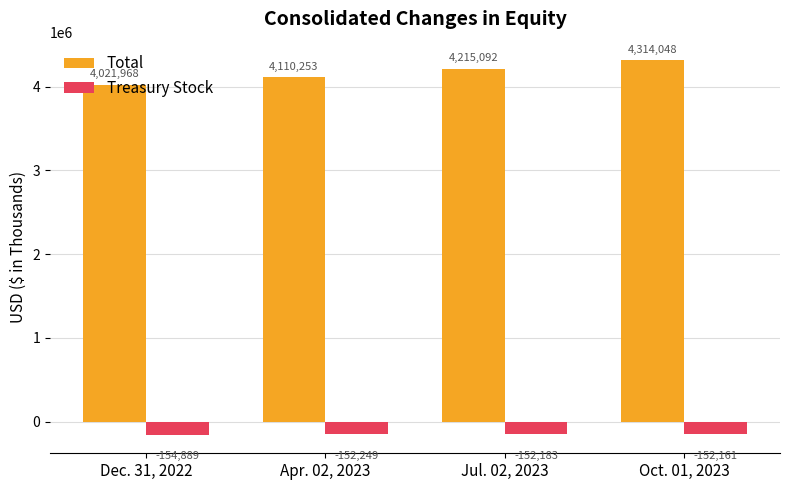

Rank the series by their maximum value, from highest to lowest.

Total, Treasury Stock